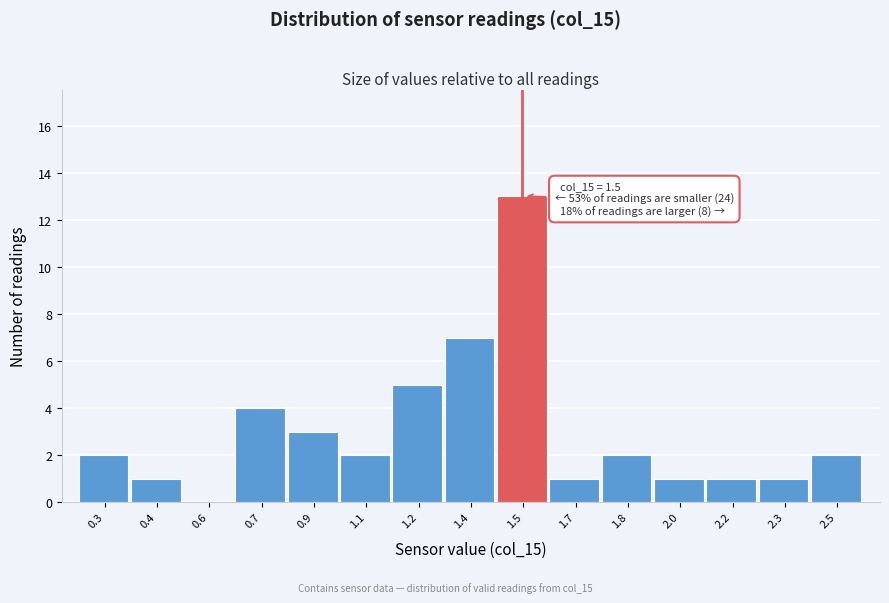

Reading left to right, what are all the values shown in this chart?

0.3=2	0.4=1	0.6=0	0.7=4	0.9=3	1.1=2	1.2=5	1.4=7	1.5=13	1.7=1	1.8=2	2.0=1	2.2=1	2.3=1	2.5=2